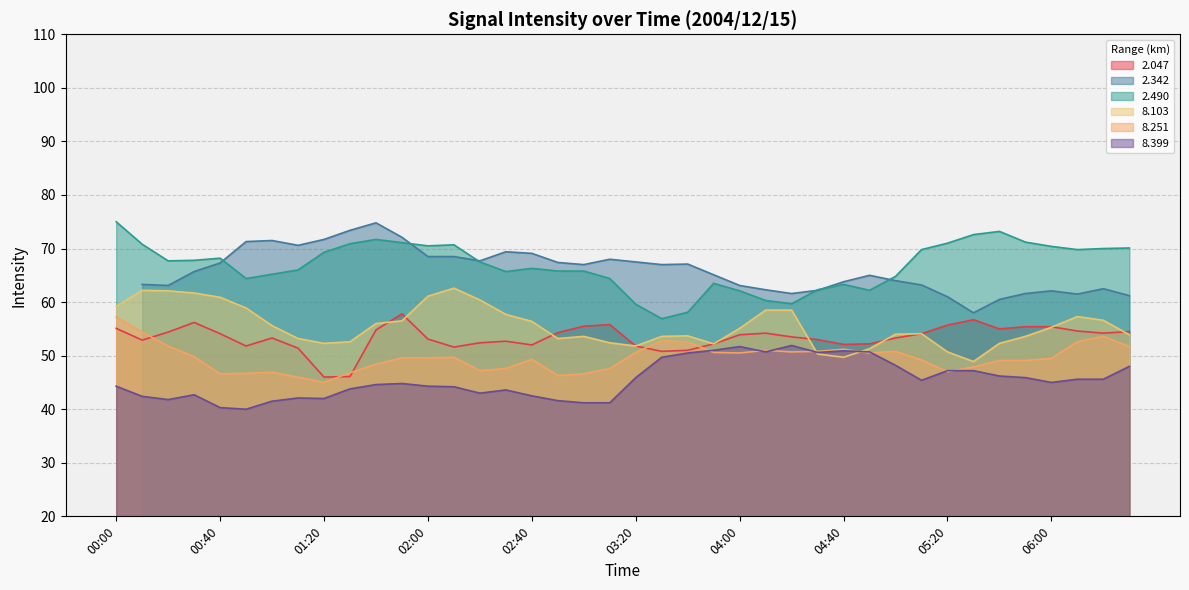

True or false:   2.490 has more than 0 points higher than both neighbors.

True